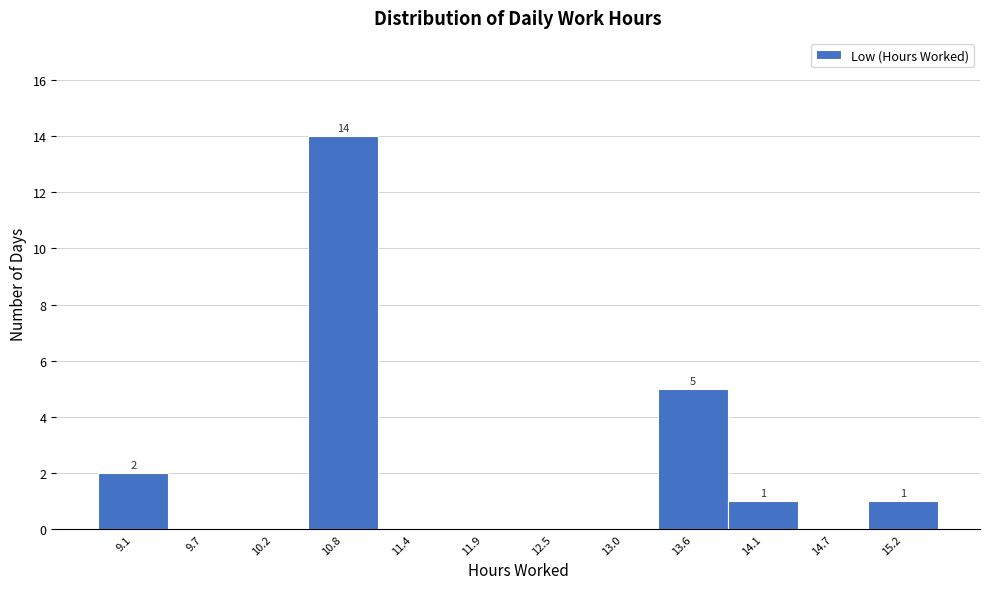

Reading left to right, transcribe all the data shown in this chart.

9.1=2	9.7=0	10.2=0	10.8=14	11.4=0	11.9=0	12.5=0	13.0=0	13.6=5	14.1=1	14.7=0	15.2=1